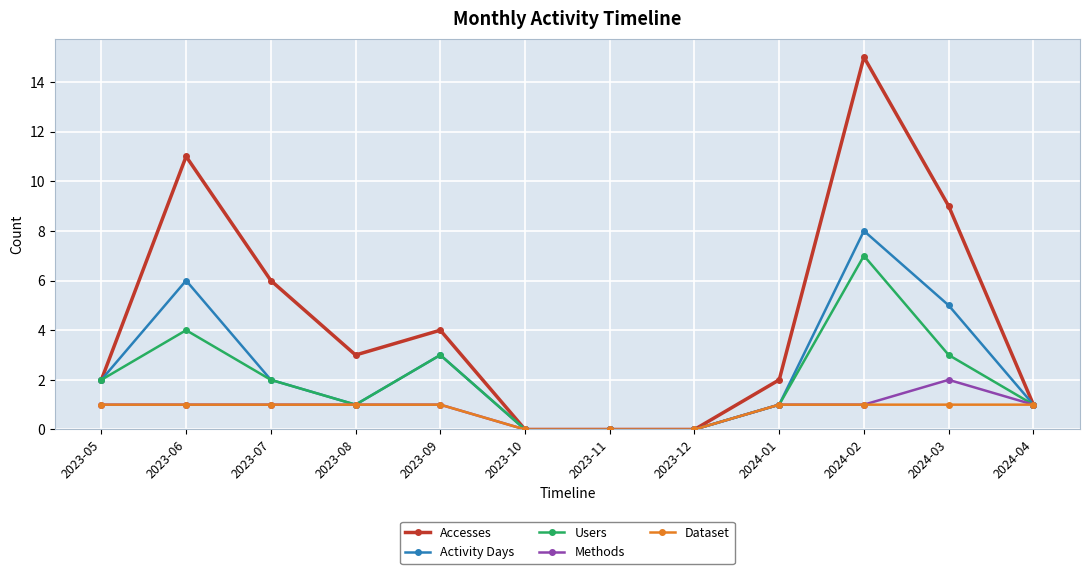

Which series has the widest spread of values?

Accesses